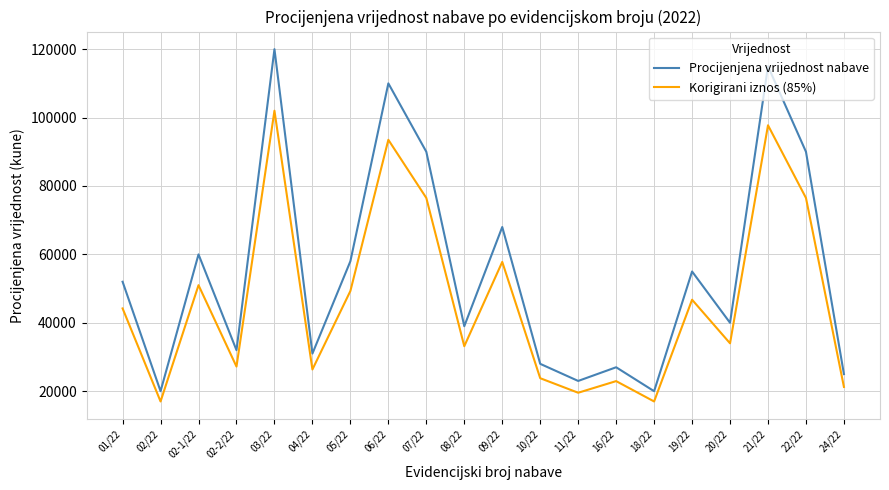

At how many categories does at least one series exceed 81572?

5